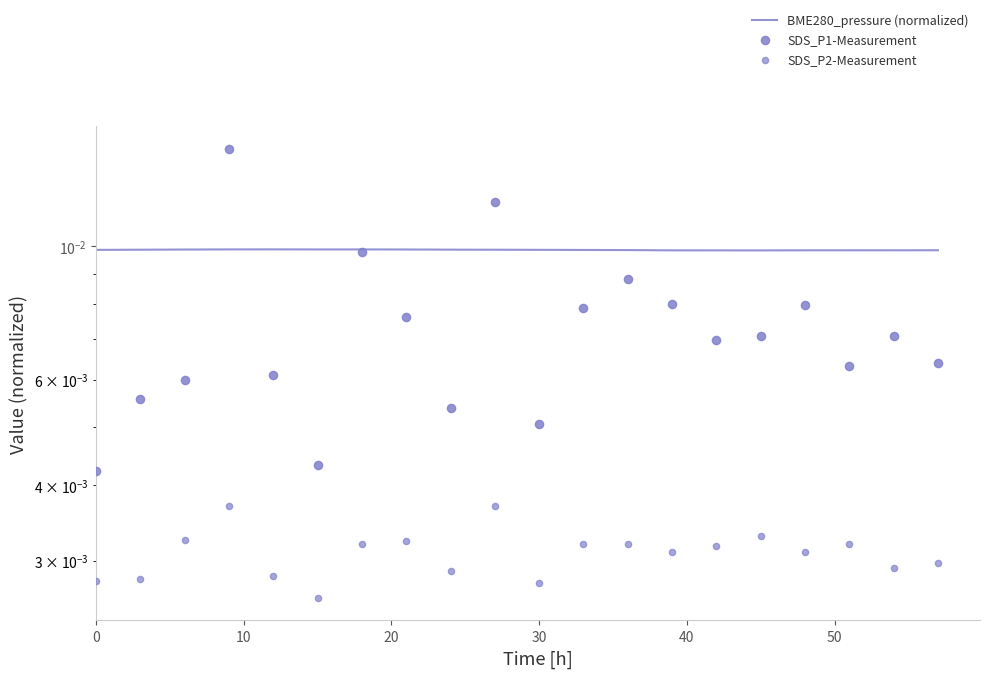

What are all the series names shown in the legend?

BME280_pressure (normalized), SDS_P1-Measurement, SDS_P2-Measurement